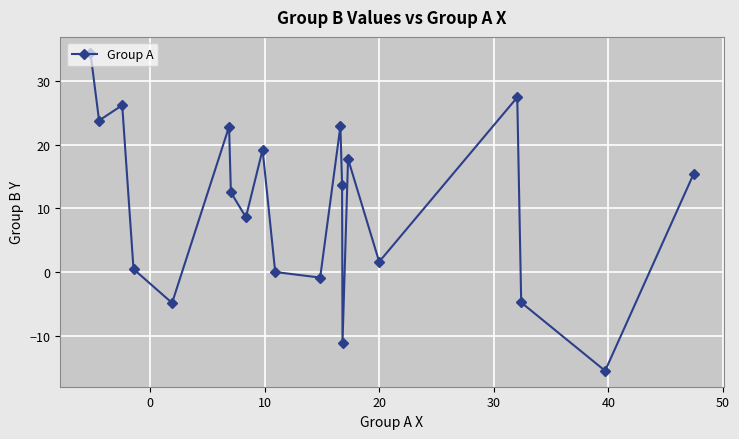

What is the difference between the maximum and second lowest values?

45.4